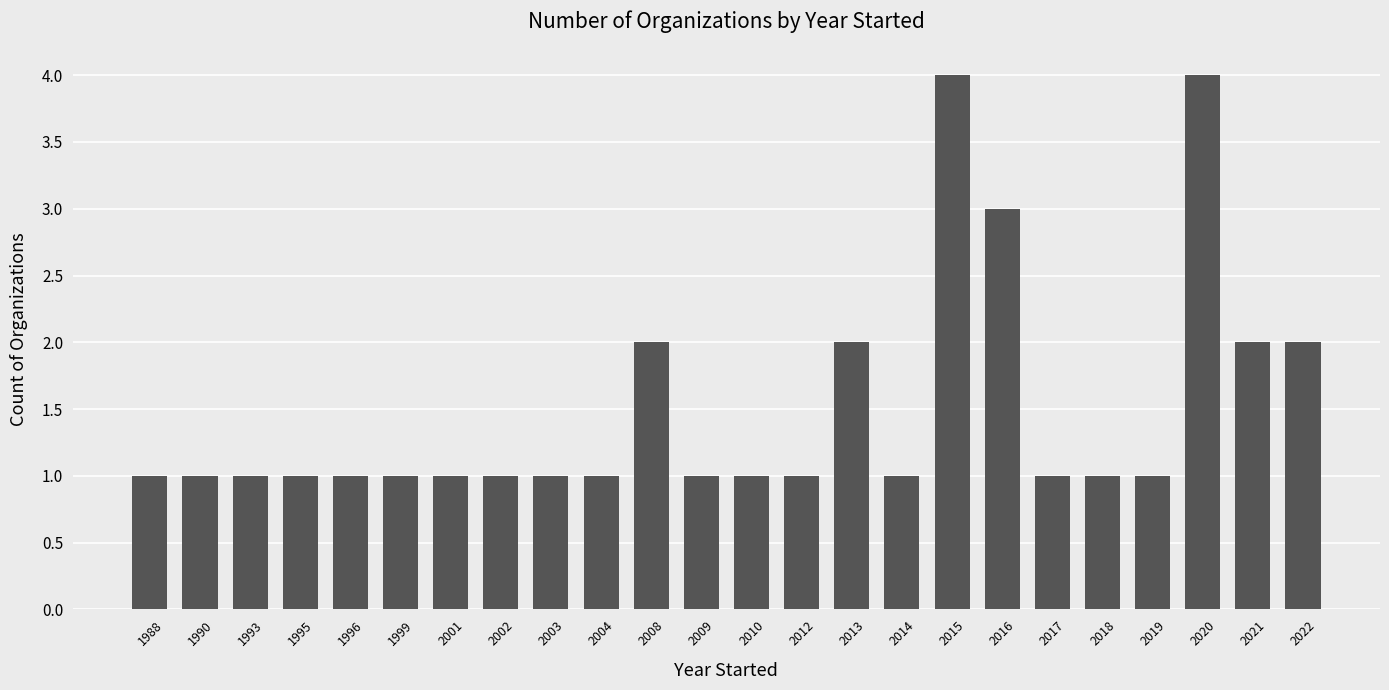

Reading left to right, what are all the values shown in this chart?

1	1	1	1	1	1	1	1	1	1	2	1	1	1	2	1	4	3	1	1	1	4	2	2